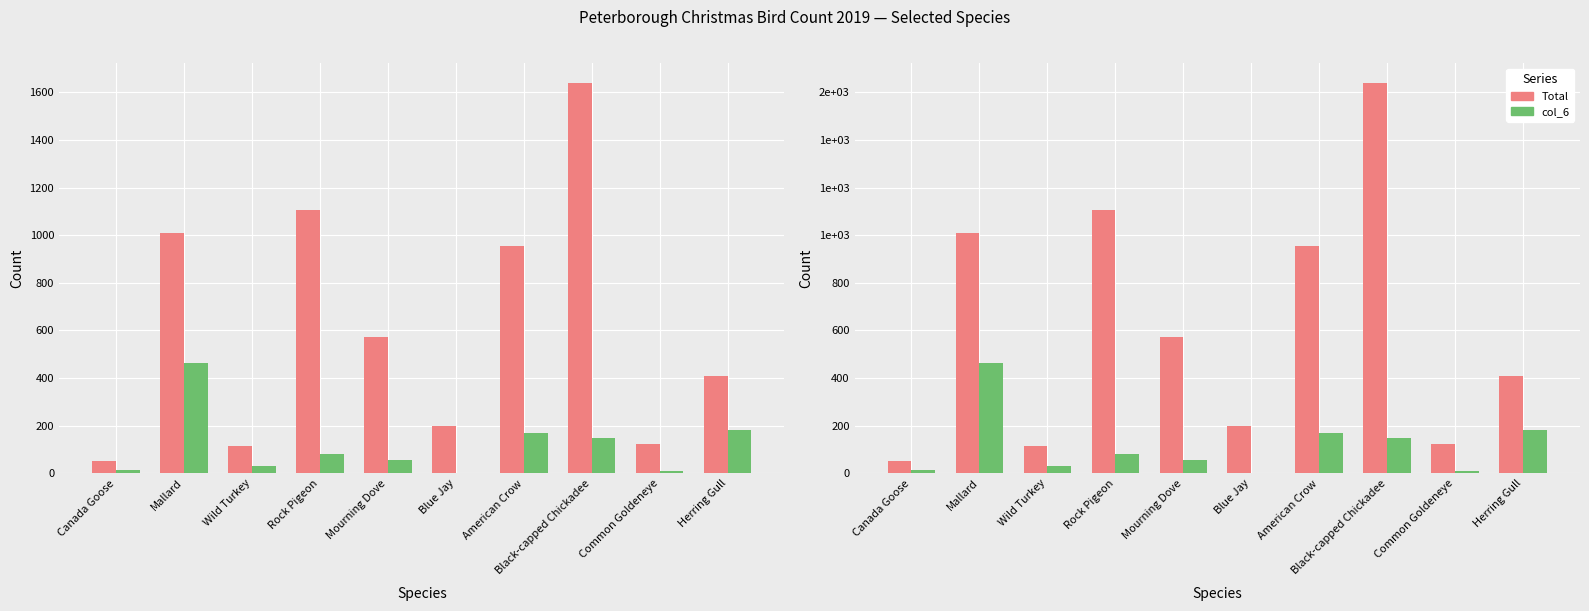

Read the Total value at Common Goldeneye.

124